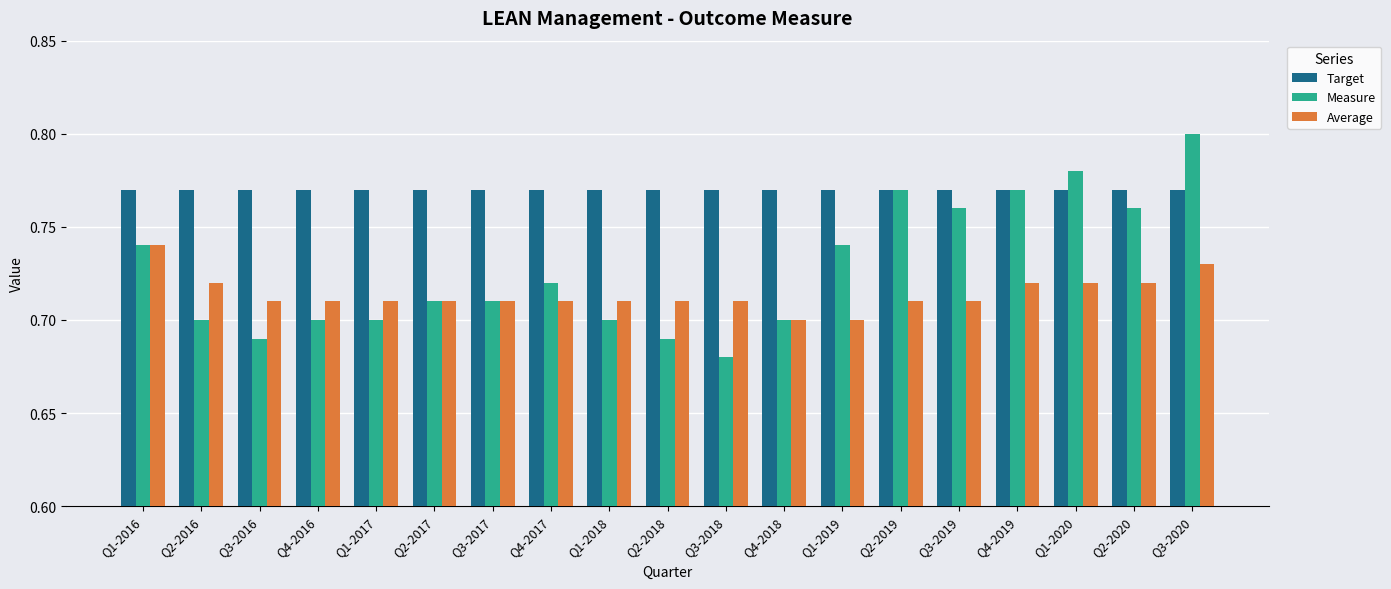

The value of Average at Q2-2018 is 0.4. True or false?

False